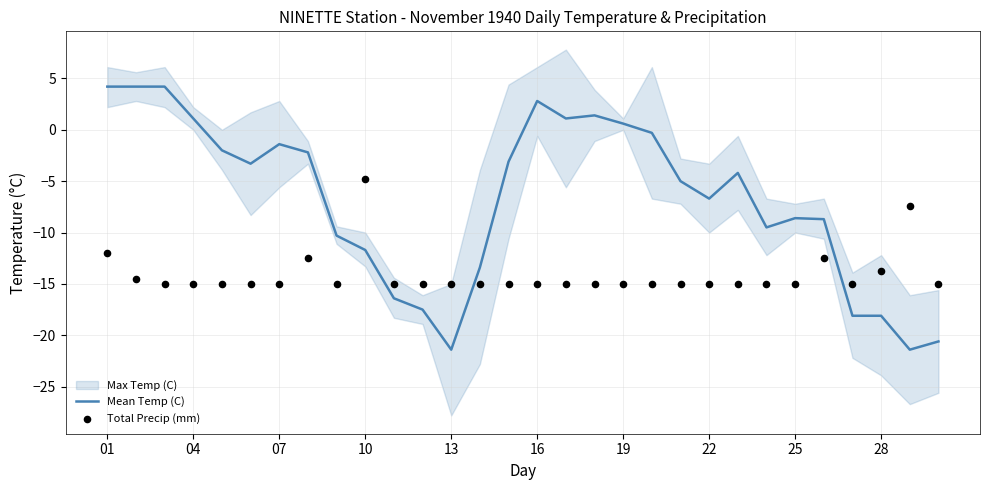

Is the value of Total Precip (mm) at 17 greater than the value of Min Temp (C) at 30?

Yes